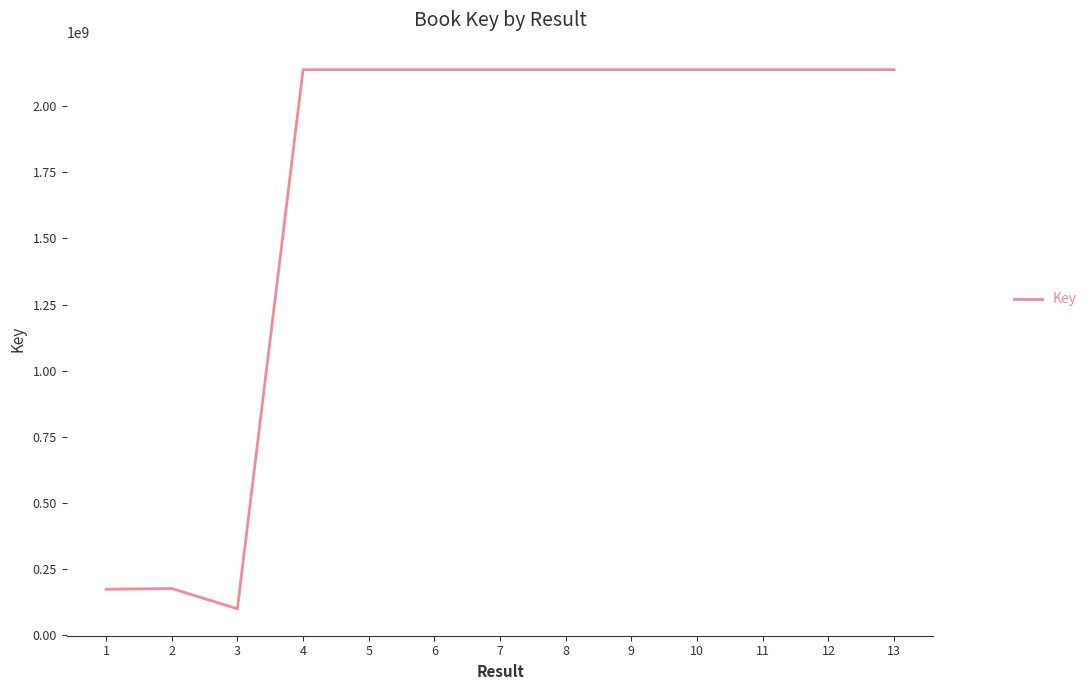

What is the difference between the values at 7 and 12?

41394